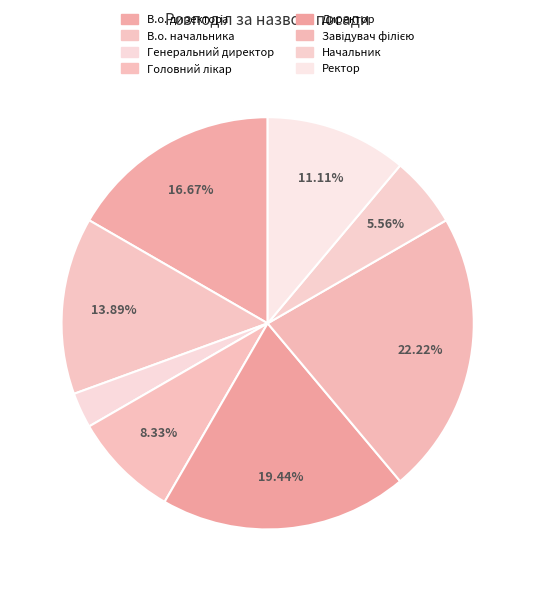

How many segments does this pie chart have?

8